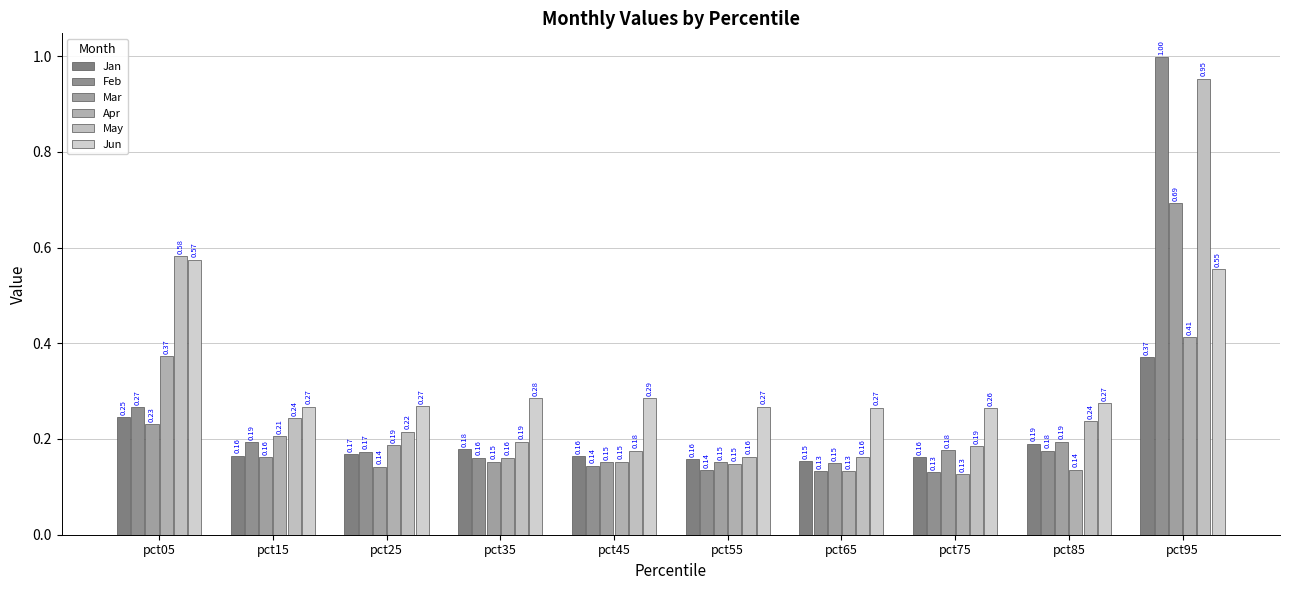

At how many categories does at least one series exceed 0?

10